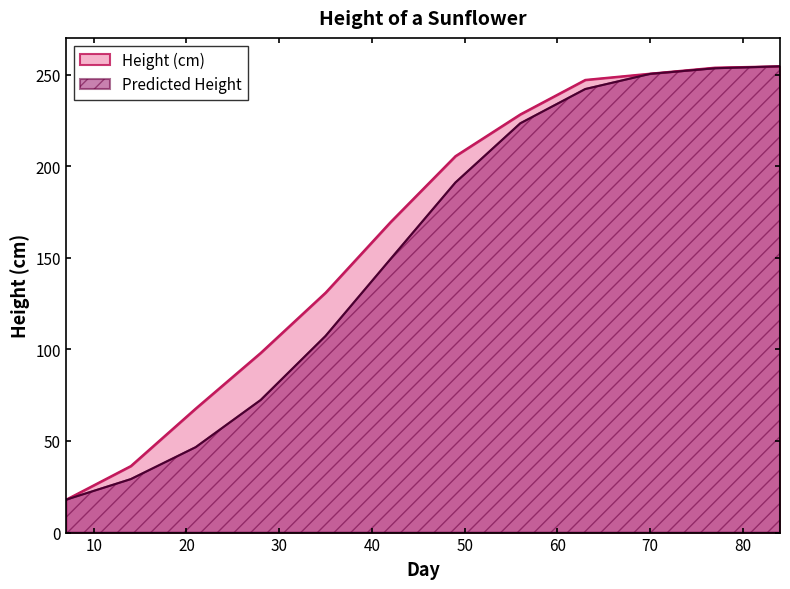

At 21, list the series in order from smallest to largest.

Predicted Height, Height (cm)